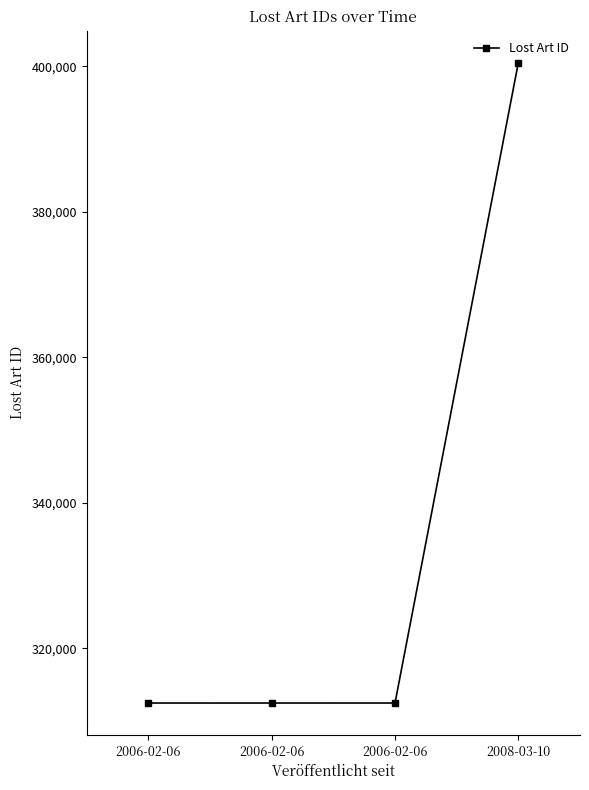

What is the minimum value shown in the chart?

312492